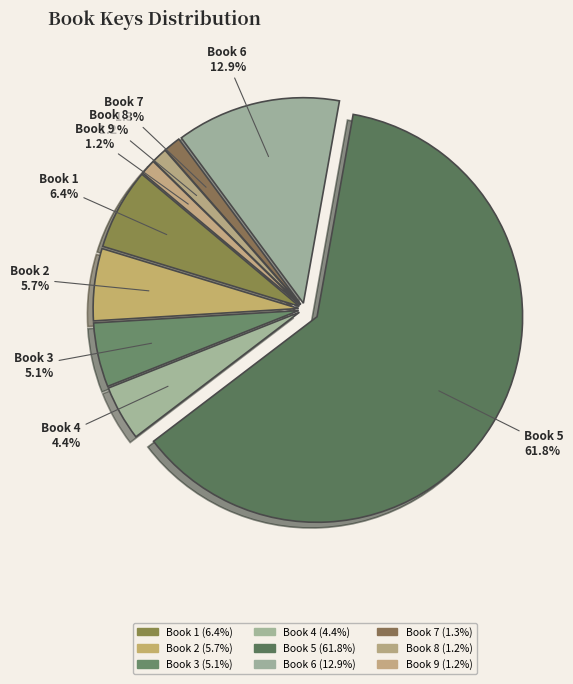

Is the sum of Book 9 and Book 8 greater than half?

No